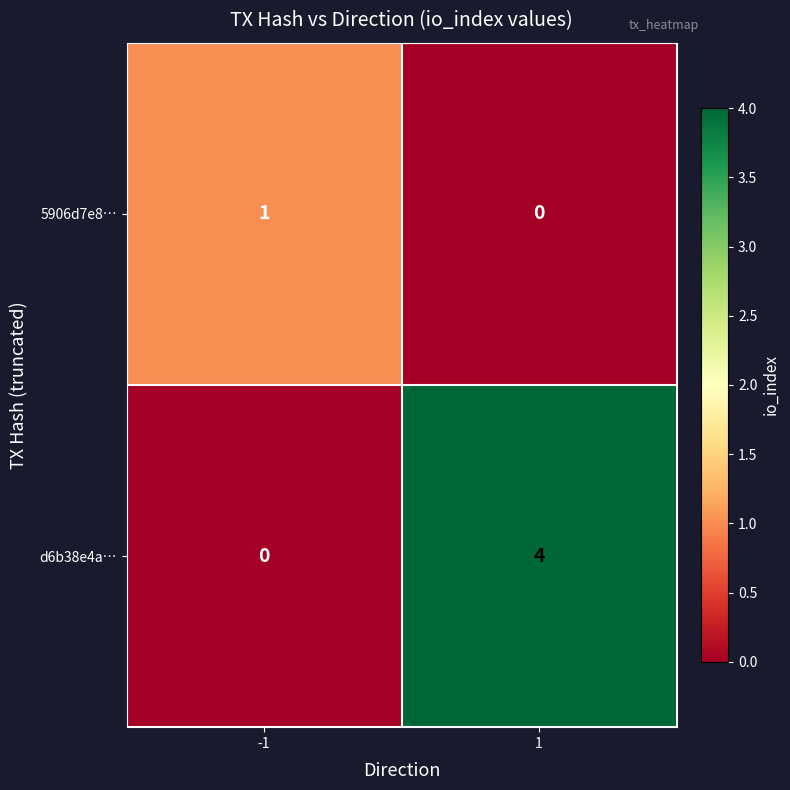

At -1, list the series in order from smallest to largest.

d6b38e4a…, 5906d7e8…